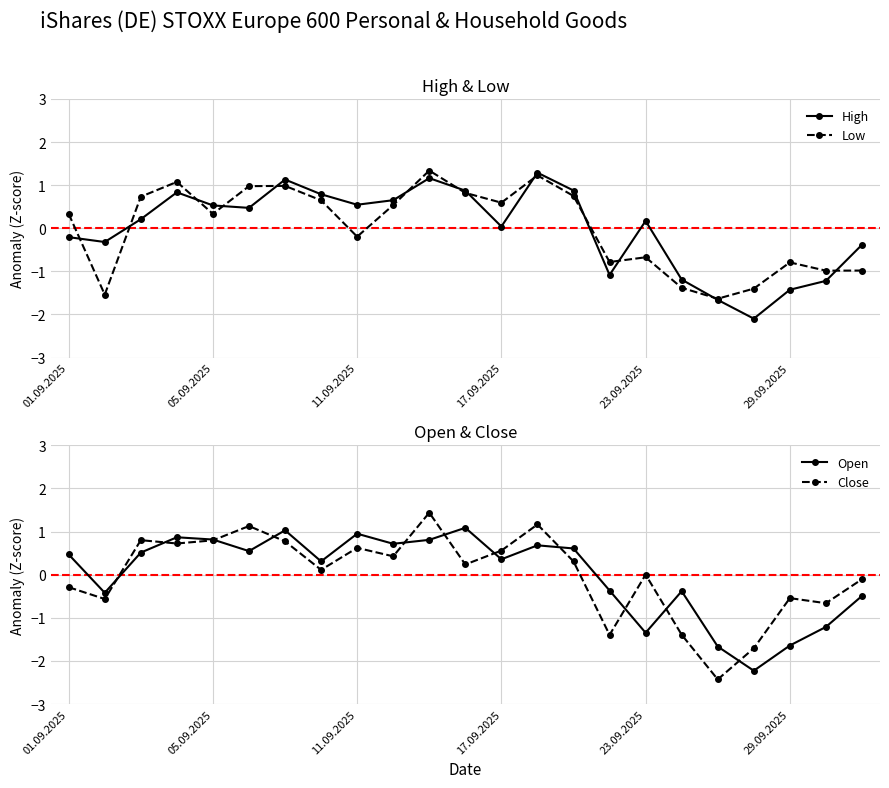

What is the approximate value of Close at 7?

0.1